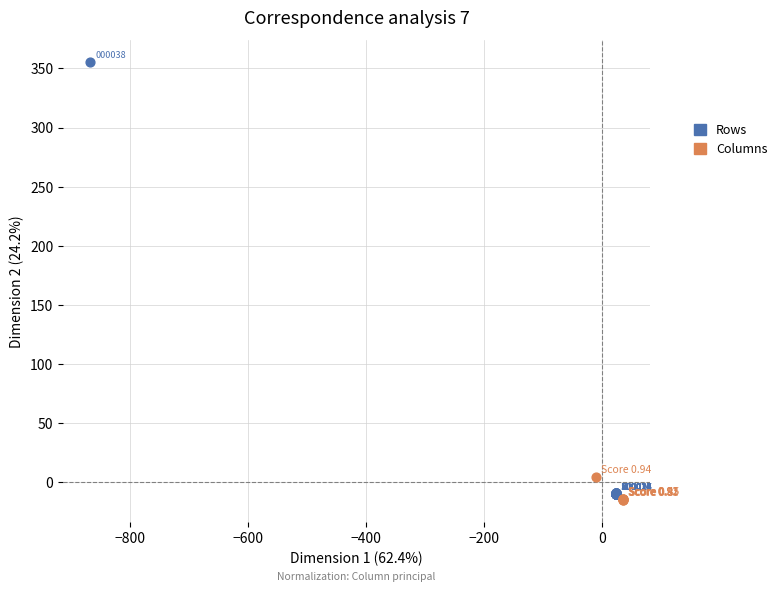

Which series has the largest Y range (max minus min)?

Rows